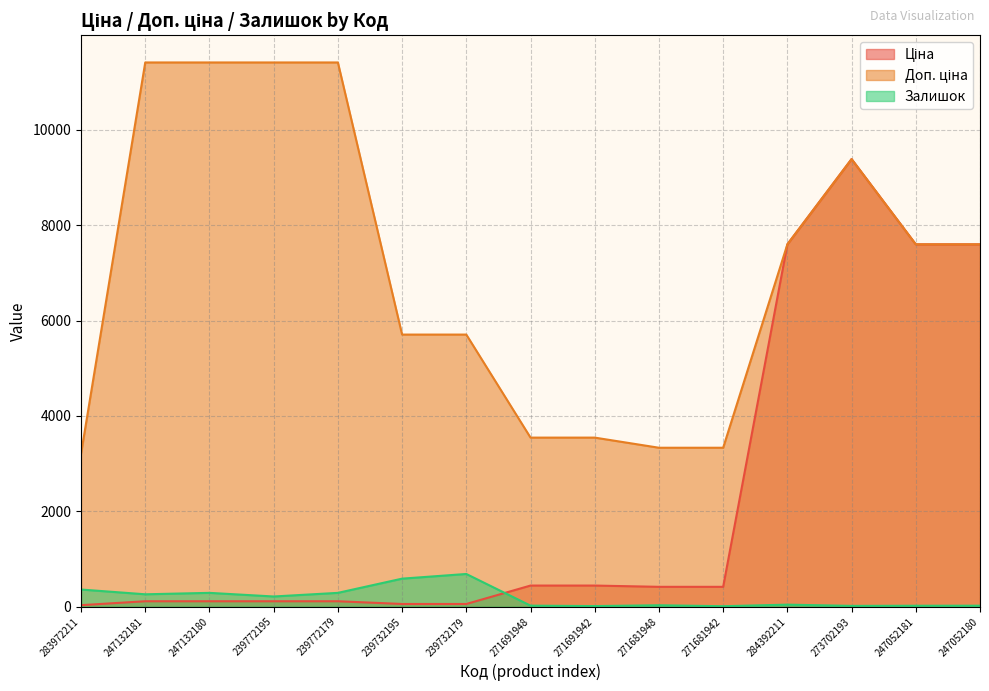

At which category is the sum across all series the highest?

273702193